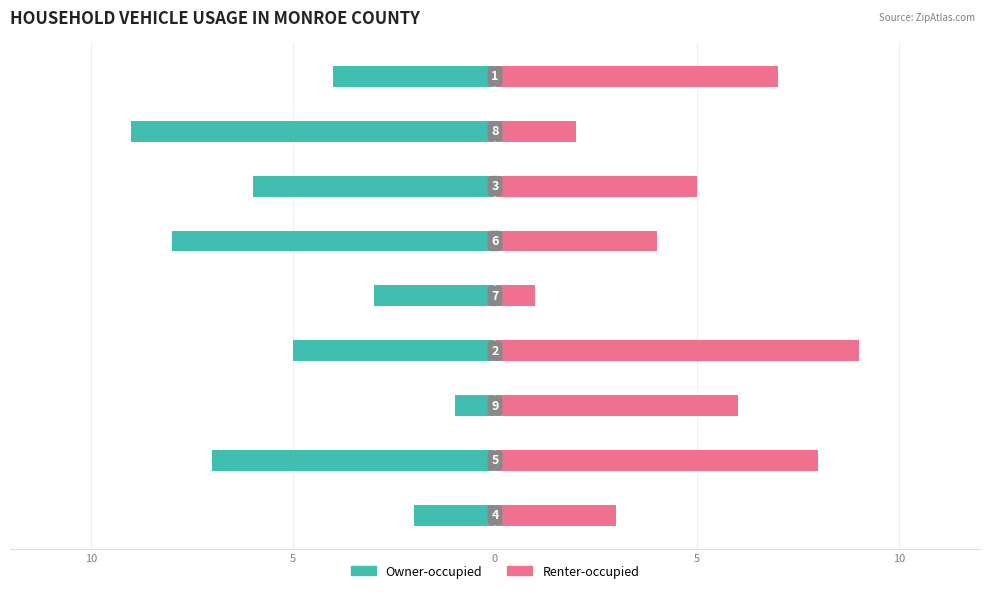

What is the average value of the Renter-occupied series?

5